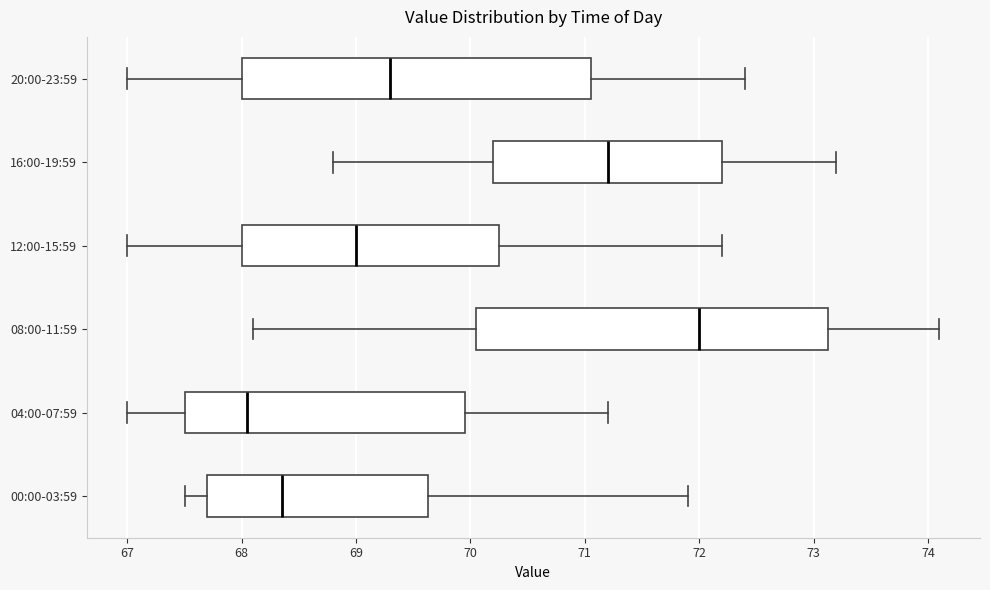

Where does the left whisker of the box for 20:00-23:59 end on the x-axis? The values are not printed on the chart, so give them approximately, as read against the axis.

67.0